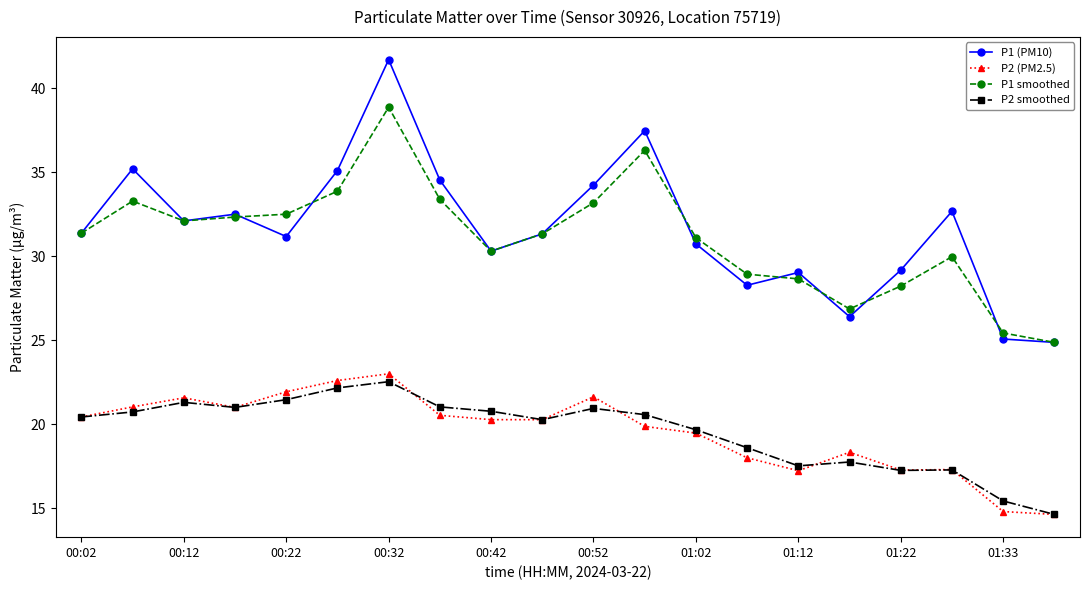

Which series has the largest range (max minus min)?

P1 (PM10)